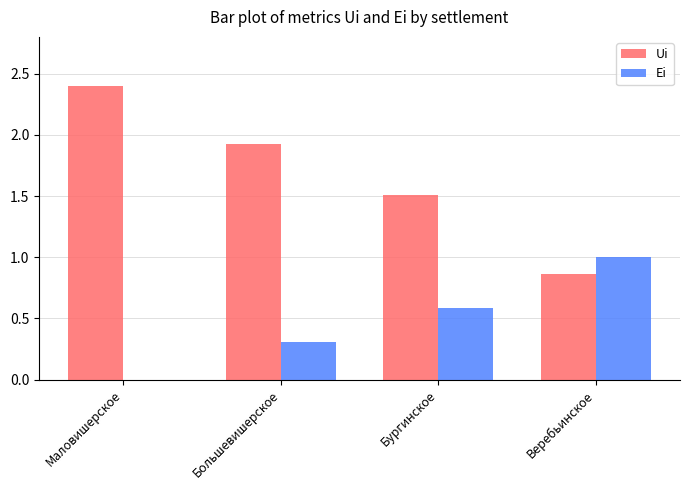

How many groups of bars are there?

4